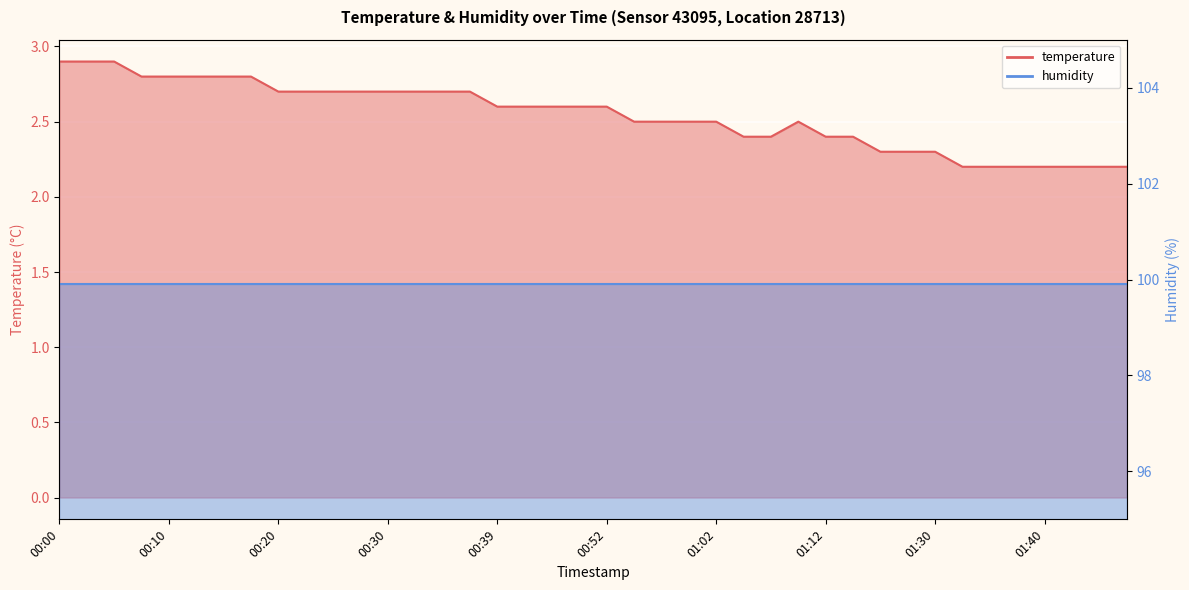

What is the value of the 19th point from the left?

2.6